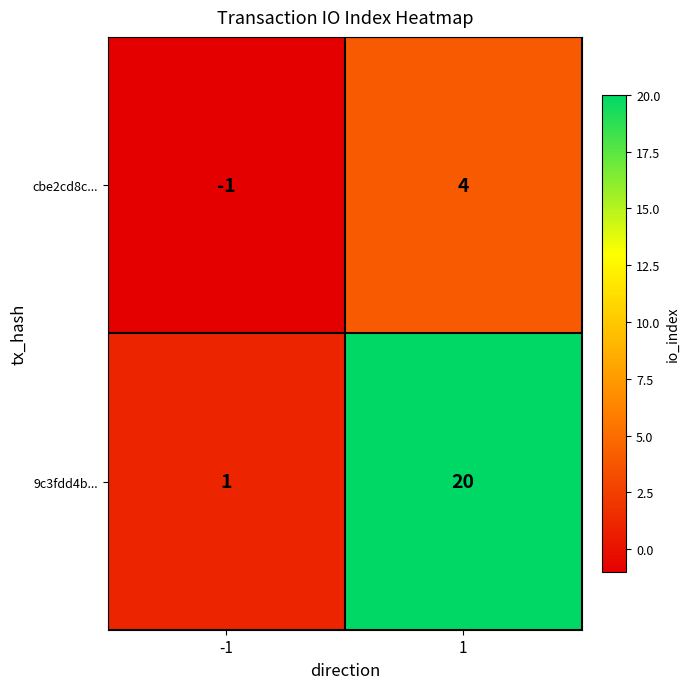

Which series has the largest range (max minus min)?

9c3fdd4b...